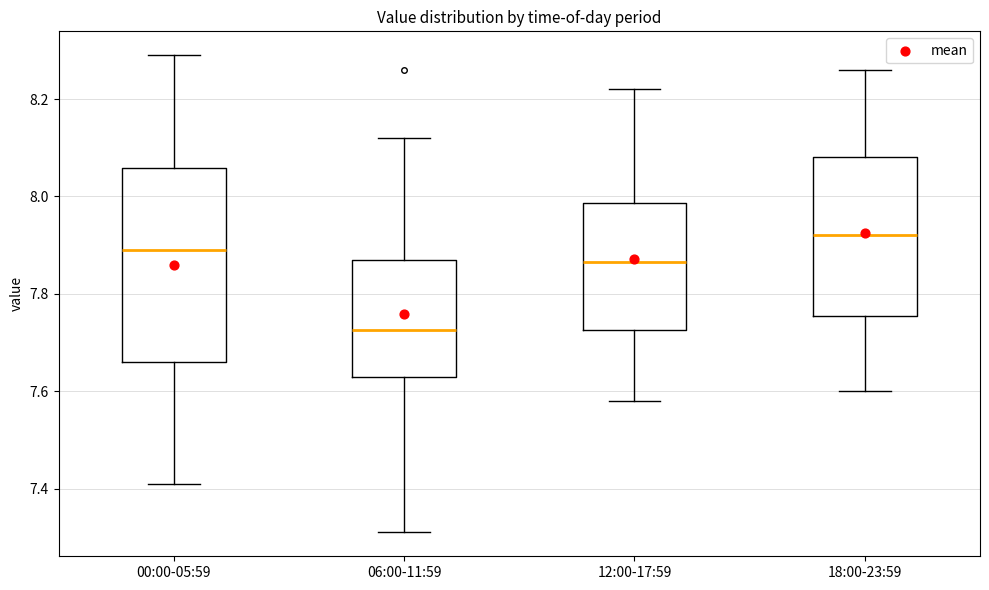

Reading left to right, transcribe this box plot: for each box, give where its median line is, the range the box spans, and where its two whiskers end, as read against the y-axis. The values are not printed on the chart, so give them approximately, as read against the axis.

00:00-05:59: median 7.90, box 7.66 to 8.06, whiskers 7.42 to 8.30
06:00-11:59: median 7.72, box 7.64 to 7.88, whiskers 7.32 to 8.12
12:00-17:59: median 7.86, box 7.72 to 7.98, whiskers 7.58 to 8.22
18:00-23:59: median 7.92, box 7.76 to 8.08, whiskers 7.60 to 8.26